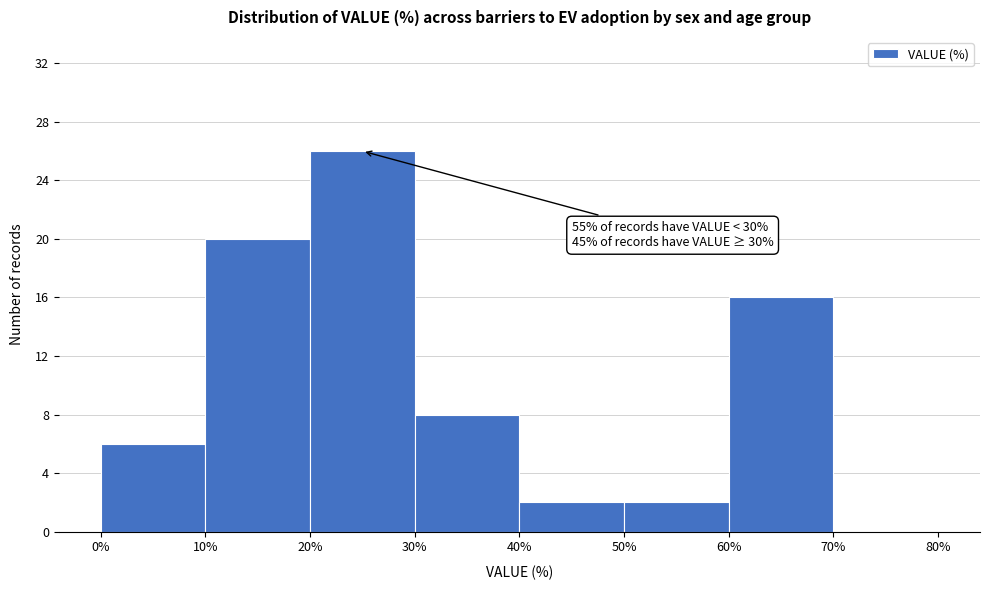

Over which range of the x-axis is the bar tallest?

20% to 30%